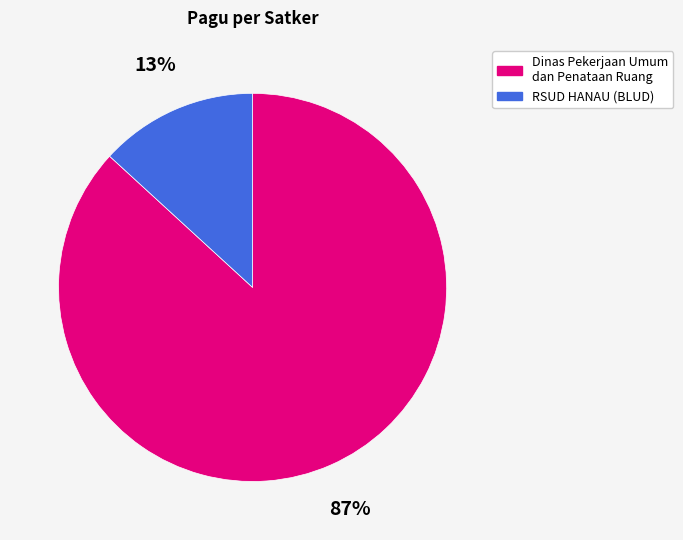

Is it true that Dinas Pekerjaan Umum dan Penataan Ruang is 11% of the pie?

False